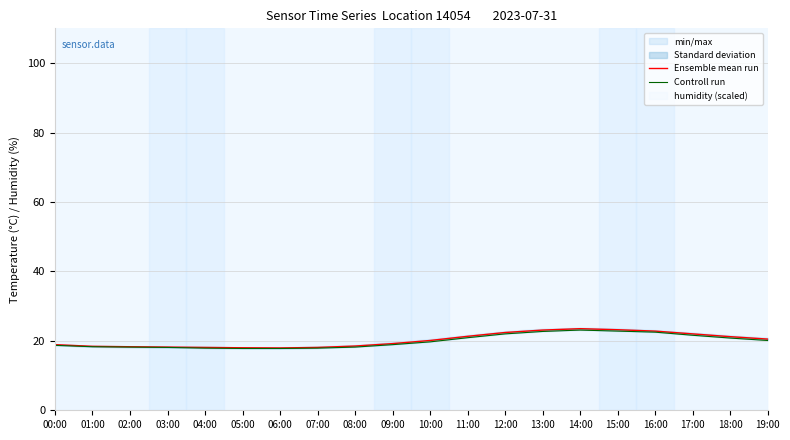

Reading right to left, extract all data points from this chart.

Ensemble mean run: 19:00=20.5	18:00=21.2	17:00=22.0	16:00=22.8	15:00=23.2	14:00=23.5	13:00=23.1	12:00=22.4	11:00=21.3	10:00=20.1	09:00=19.2	08:00=18.5	07:00=18.1	06:00=17.9	05:00=18.0	04:00=18.1	03:00=18.2	02:00=18.3	01:00=18.4	00:00=18.9
Controll run: 19:00=20.1	18:00=20.8	17:00=21.6	16:00=22.5	15:00=22.8	14:00=23.1	13:00=22.7	12:00=22.0	11:00=20.9	10:00=19.7	09:00=18.9	08:00=18.2	07:00=17.9	06:00=17.8	05:00=17.8	04:00=17.9	03:00=18.1	02:00=18.2	01:00=18.3	00:00=18.7